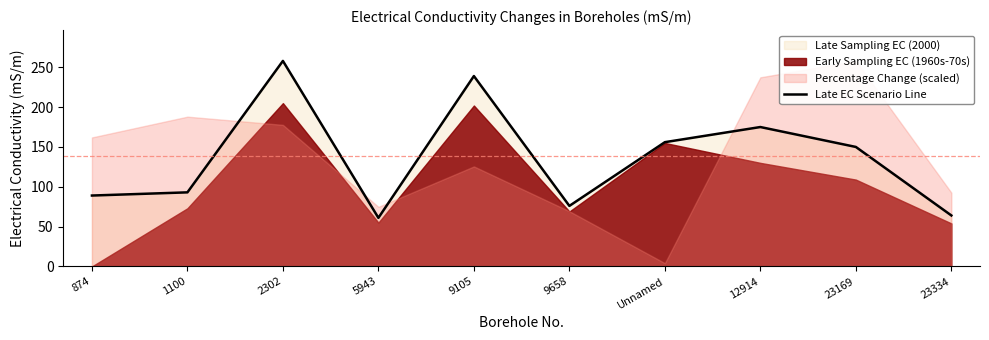

The chart shows a value of 35 at 874. True or false?

False